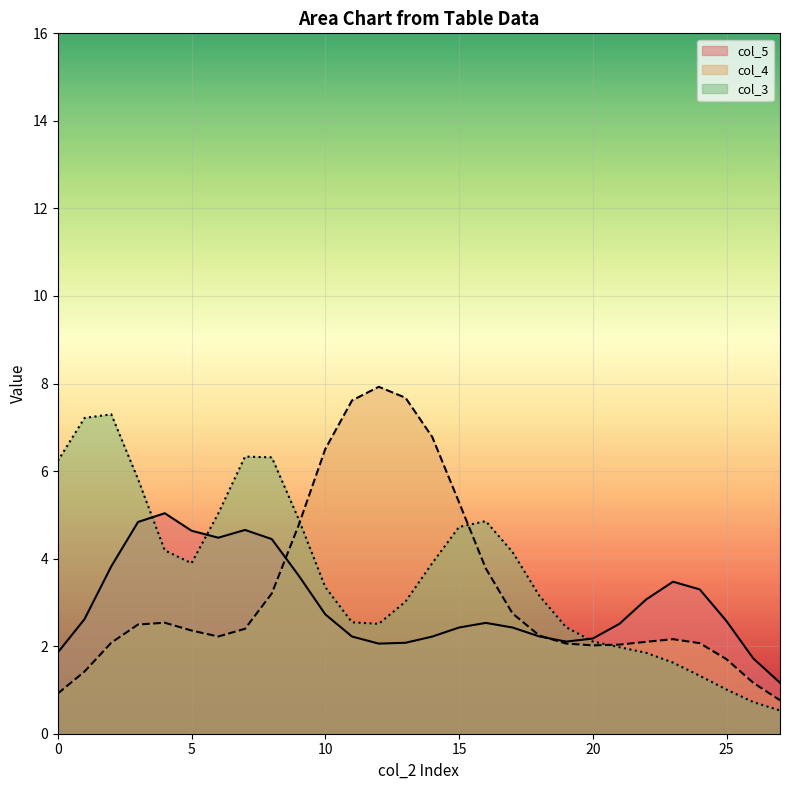

True or false: col_5 and col_3 intersect in this chart.

True